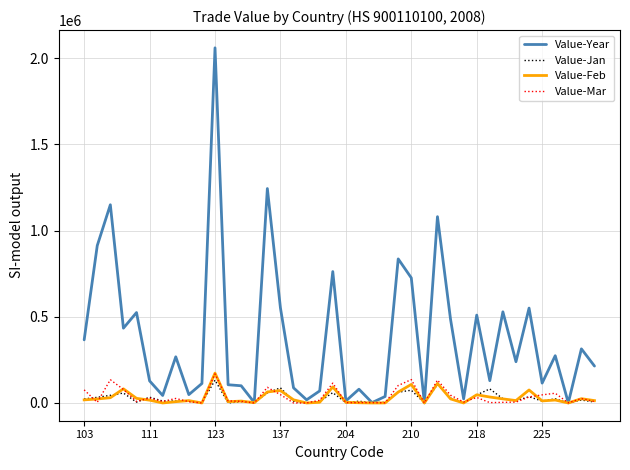

What is the maximum value shown in the chart?

2059844